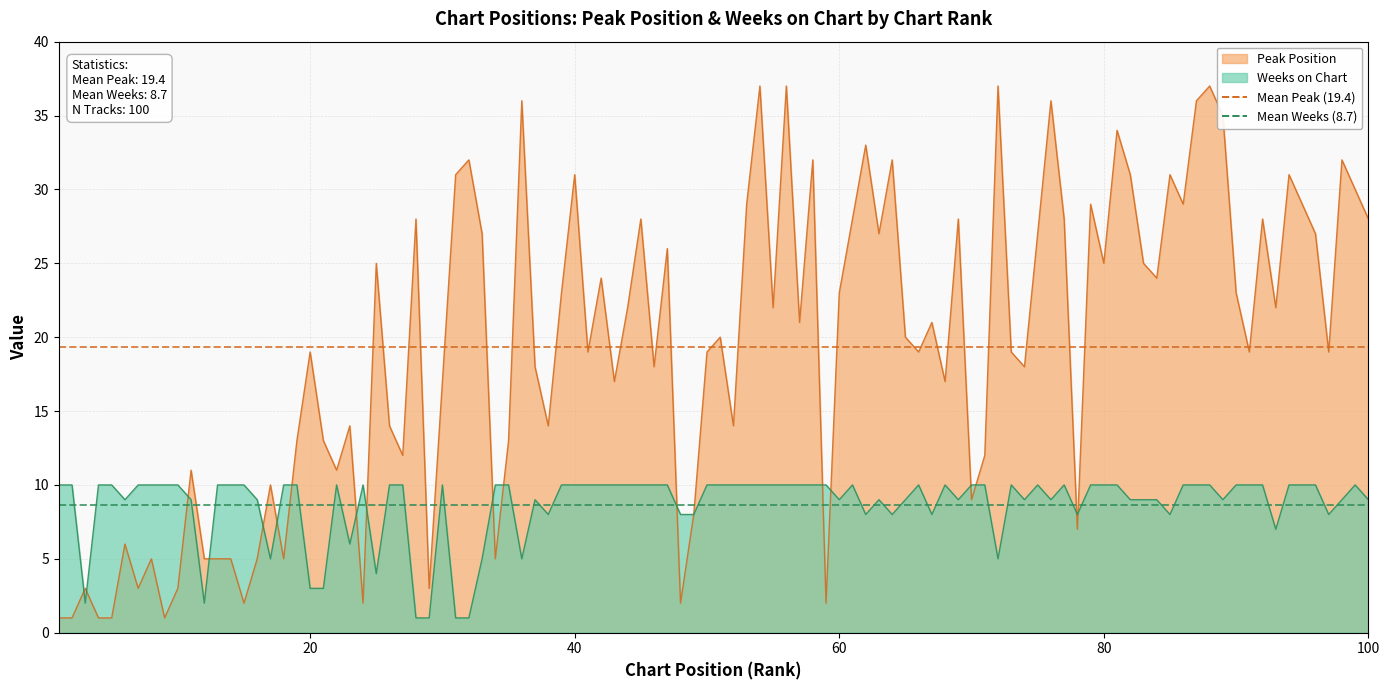

What is the value of the Mean Weeks (8.7) point at the 2nd from the left?

8.7